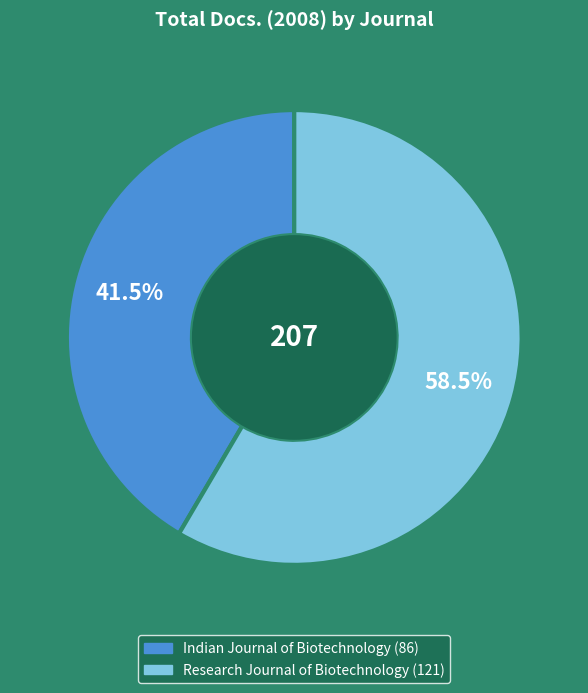

How many slices are in this pie chart?

2